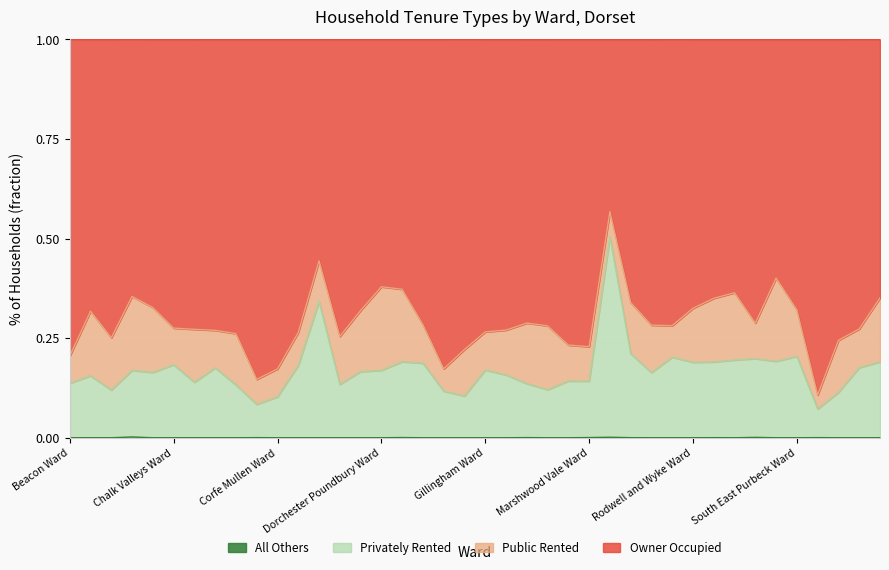

Is the value of All Others at Colehill and Wimborne Minster East Ward greater than the value of Privately Rented at Portland Ward?

No